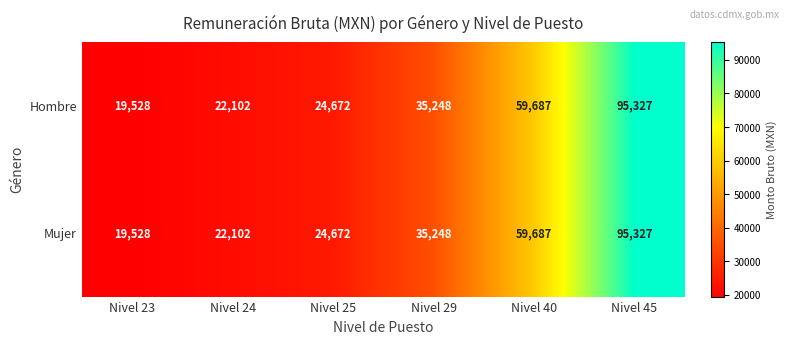

What is the total value across all series at Nivel 45?

190654